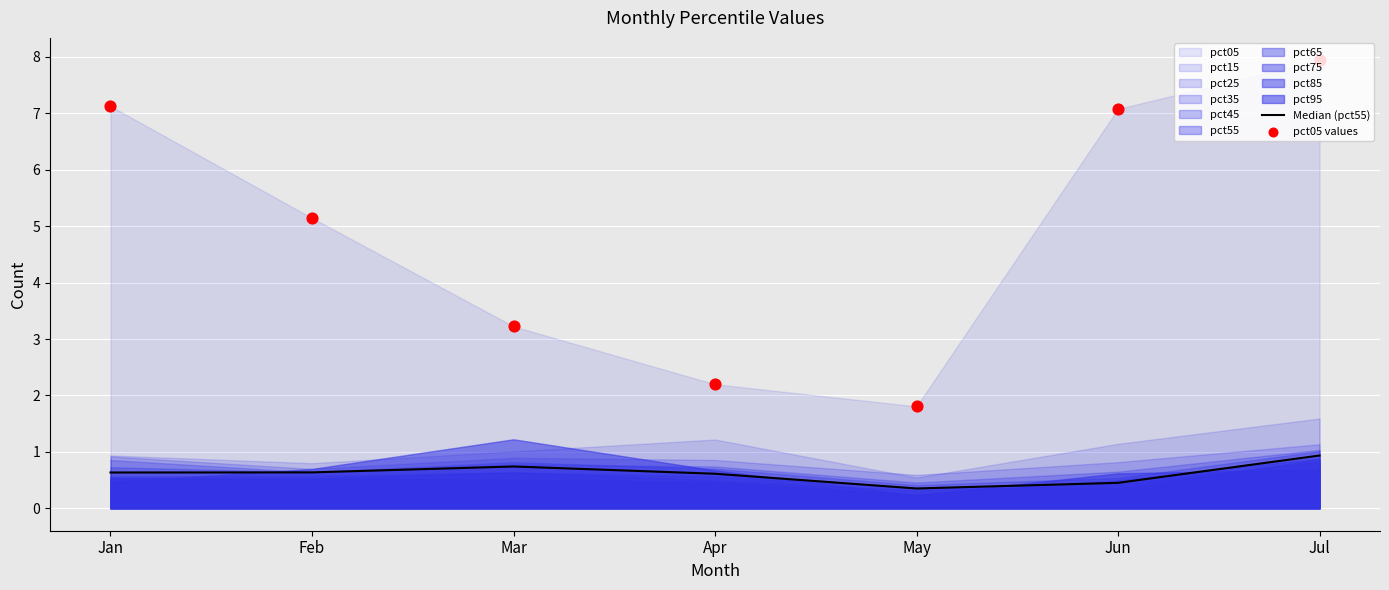

At which category is the sum across all series the highest?

Jul